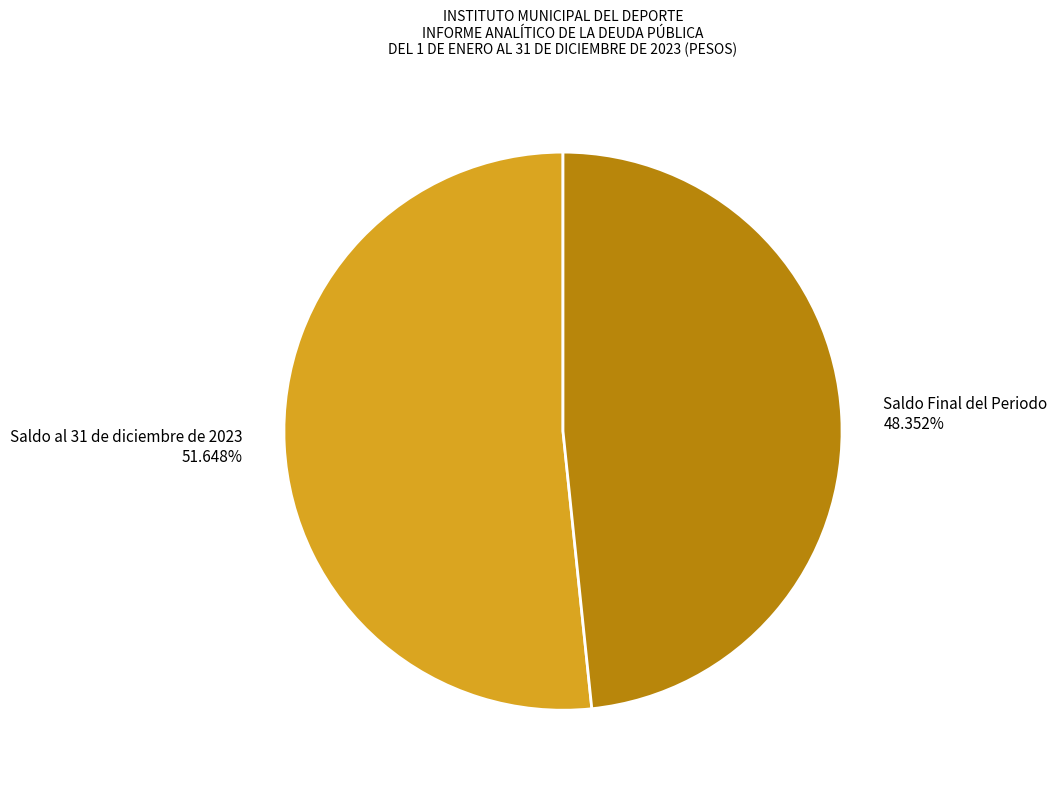

How many segments does this pie chart have?

2